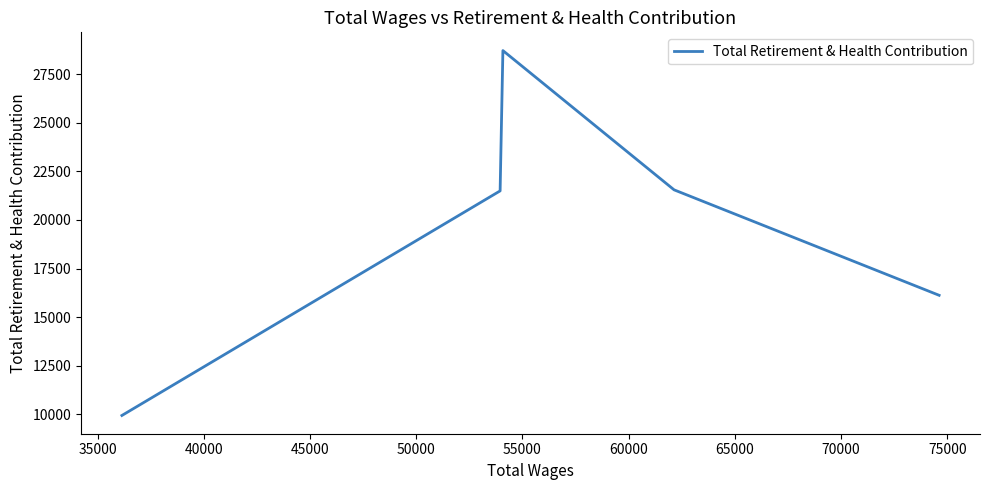

How many lines are shown in the chart?

1